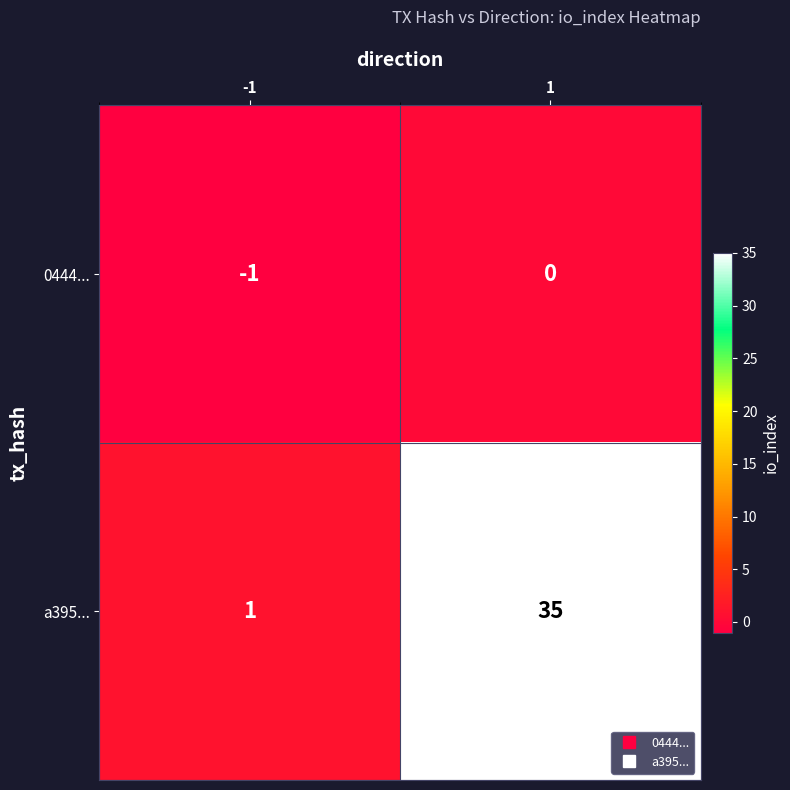

Reading right to left, transcribe all the data shown in this chart.

0444...: 0	-1
a395...: 35	1